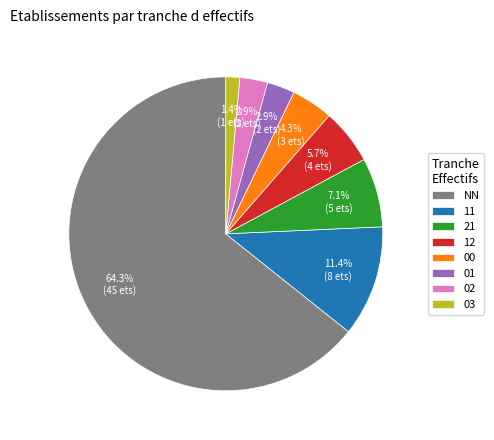

The 03 slice represents 9% of the pie. True or false?

False